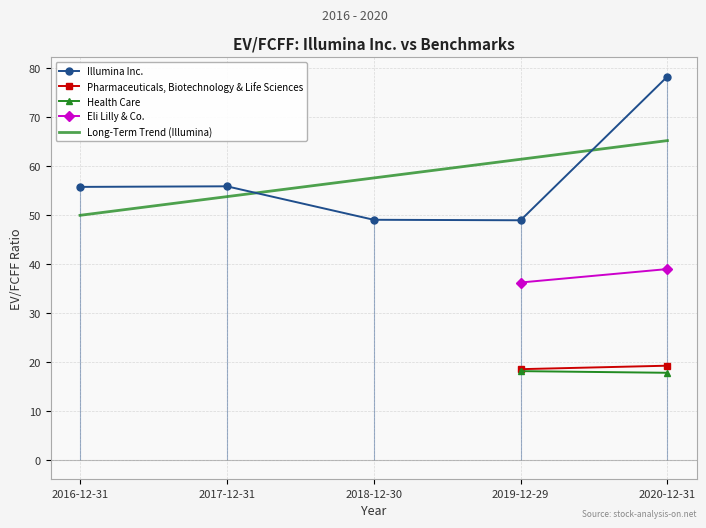

Where is Illumina Inc. nearest to the value 63?

2017-12-31